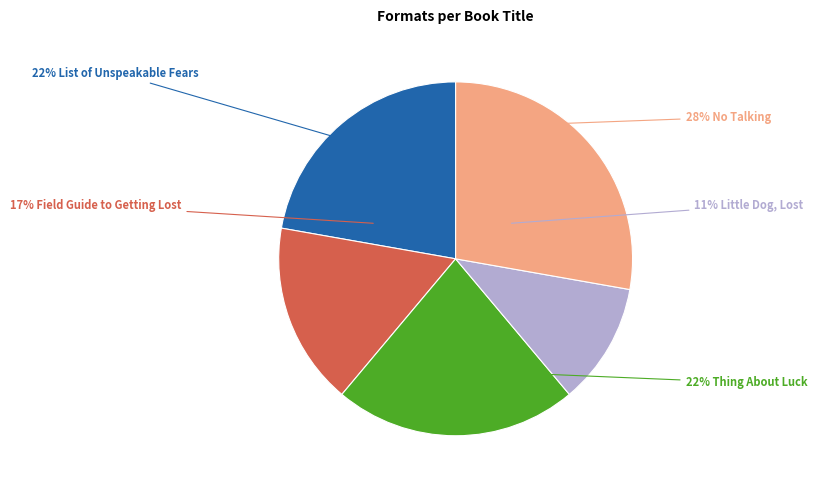

True or false: Thing About Luck accounts for 29% of the total.

False